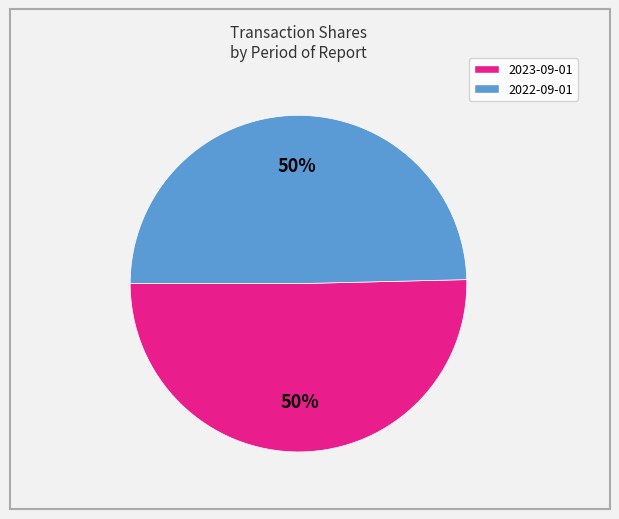

What is the ratio of the value at 2023-09-01 to the value at 2022-09-01?

1.0